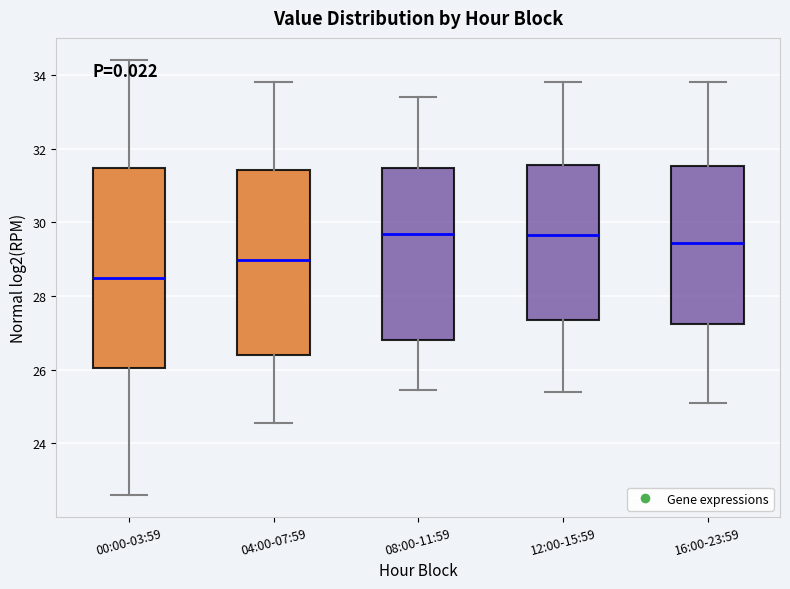

Comparing the boxes themselves (not the whiskers), which one is the tallest?

00:00-03:59